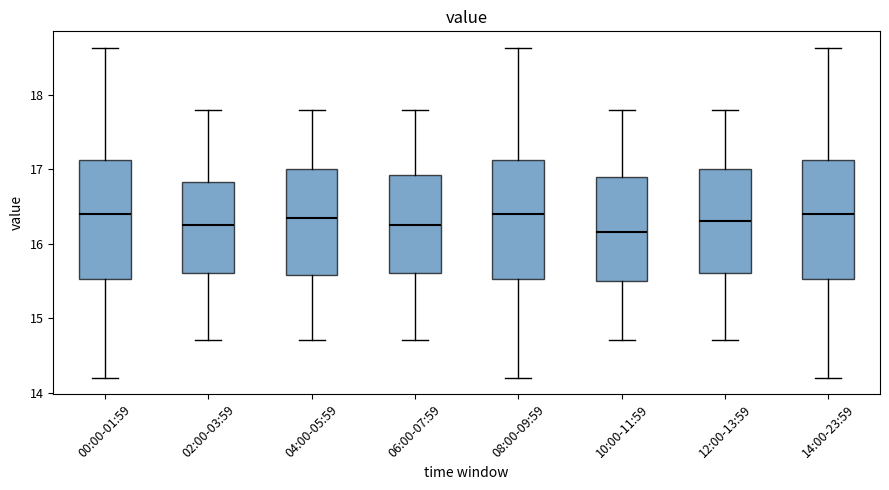

Where does the upper whisker of the box for 00:00-01:59 end on the y-axis? The values are not printed on the chart, so give them approximately, as read against the axis.

18.6